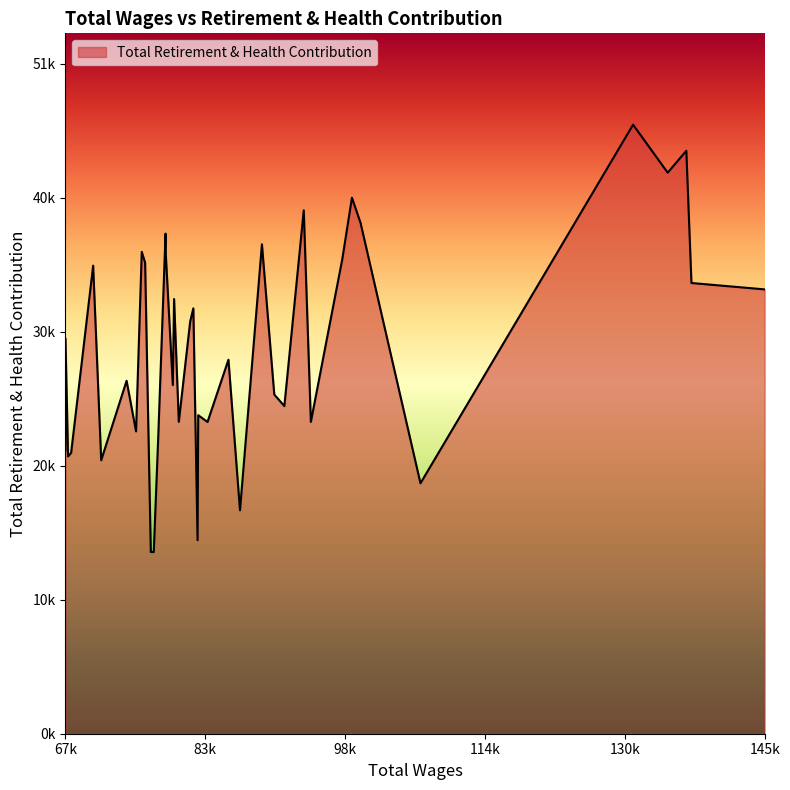

What is the average value?

29259